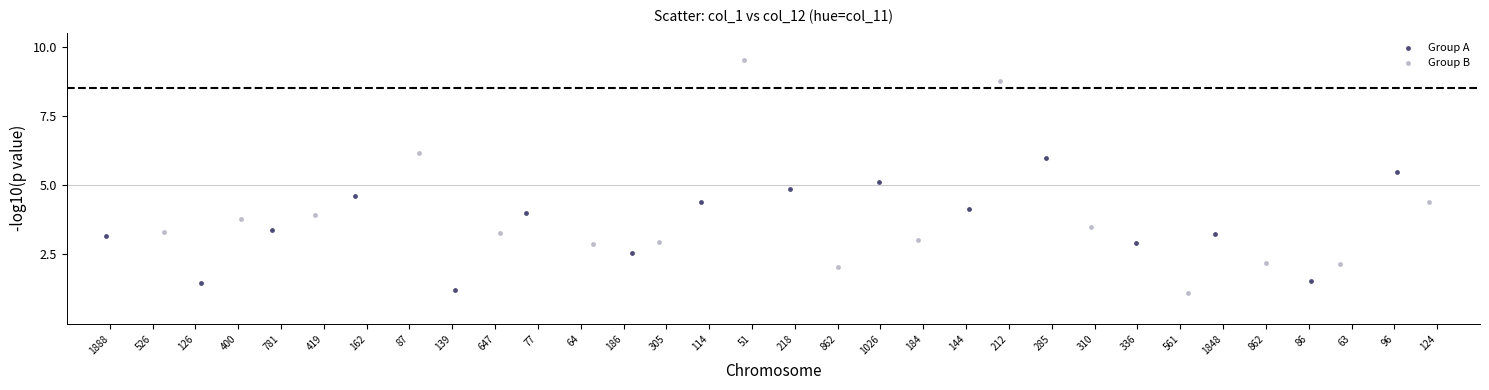

Which series contains the highest Y value?

Group B